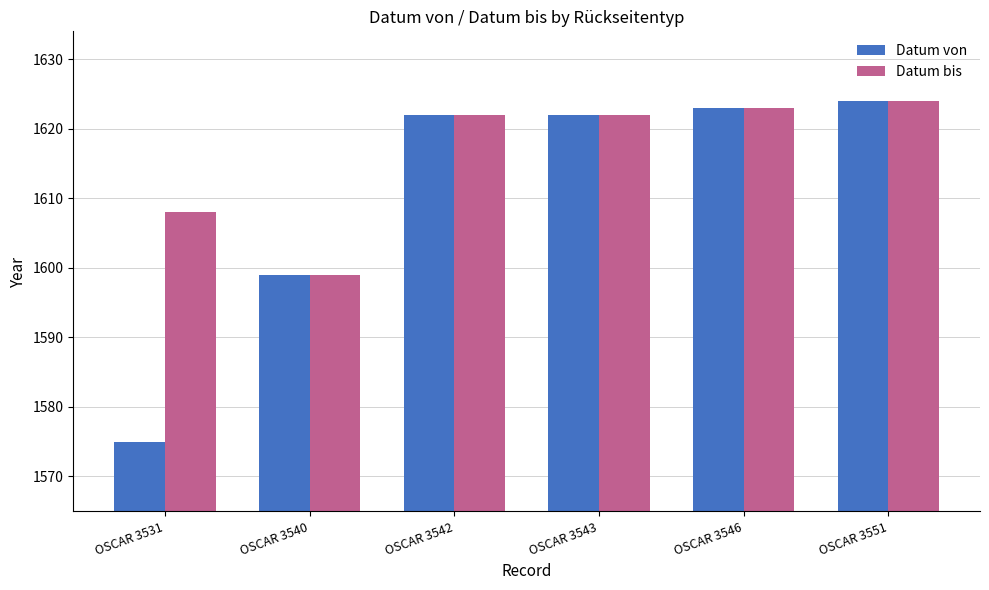

What are all the series names shown in the legend?

Datum von, Datum bis